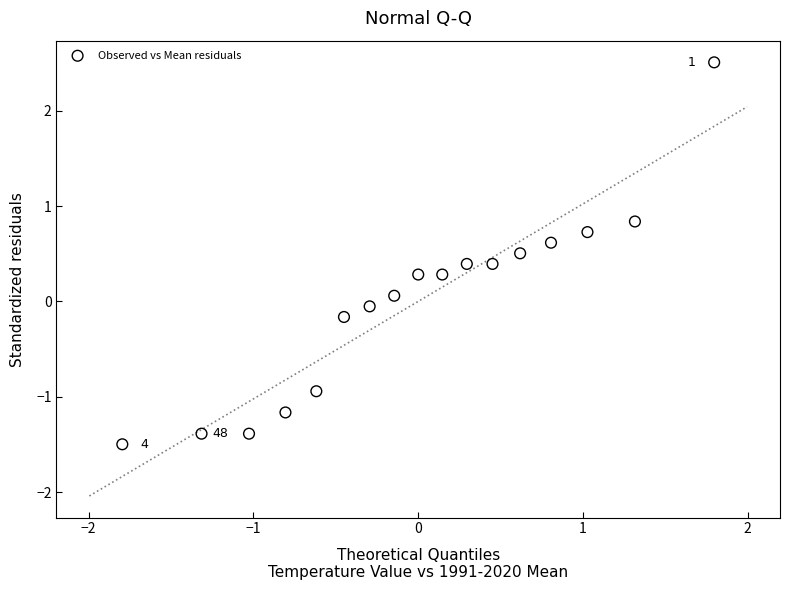

List the coordinates of all points as (X, Y) pairs, reading left to right.

(-1.8, -1.5)  (-1.3, -1.4)  (-1.0, -1.4)  (-0.8, -1.2)  (-0.6, -0.9)  (-0.5, -0.2)  (-0.3, -0.1)  (-0.1, 0.1)  (0.0, 0.3)  (0.1, 0.3)  (0.3, 0.4)  (0.5, 0.4)  (0.6, 0.5)  (0.8, 0.6)  (1.0, 0.7)  (1.3, 0.8)  (1.8, 2.5)